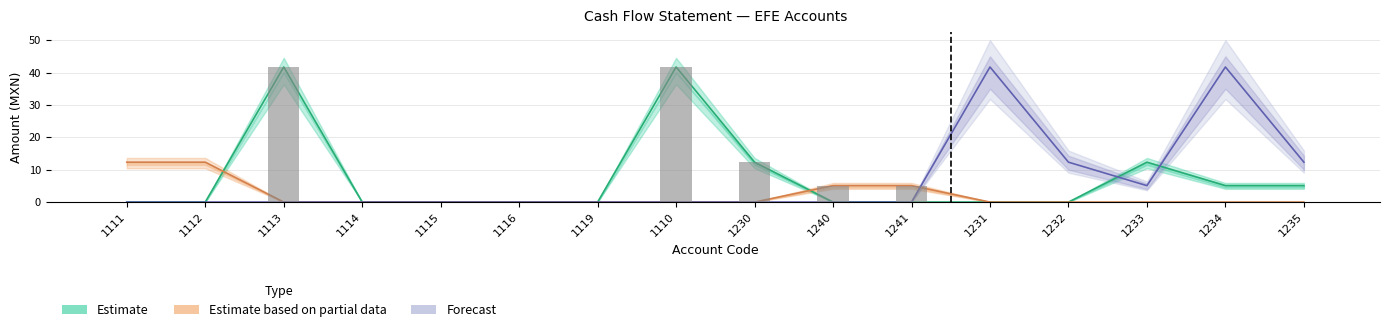

Count the number of categories in the chart.

16